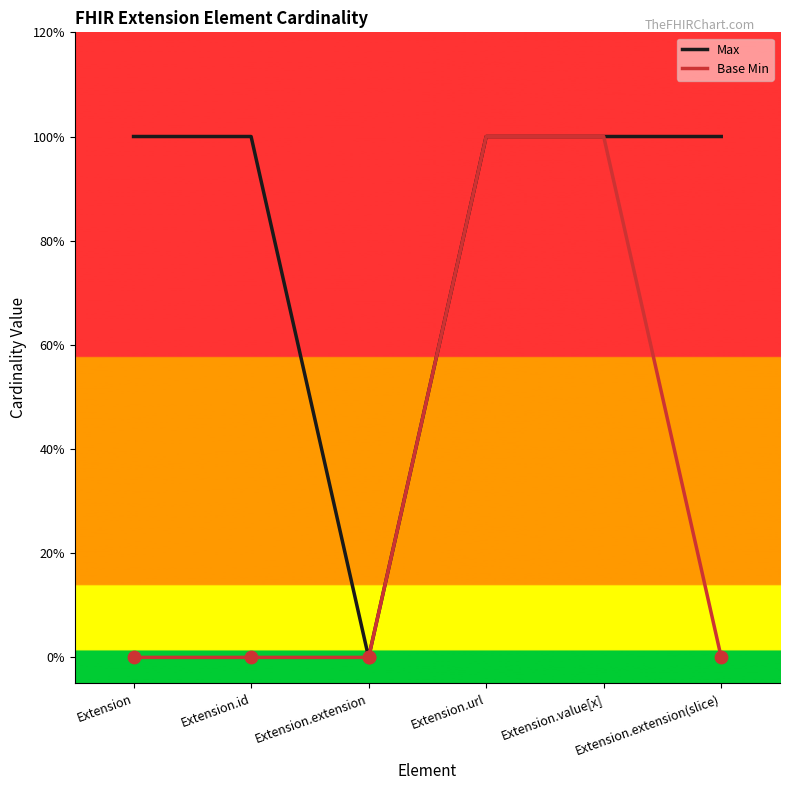

Is the value of Base Min at Extension greater than the value of Max at Extension.extension?

No